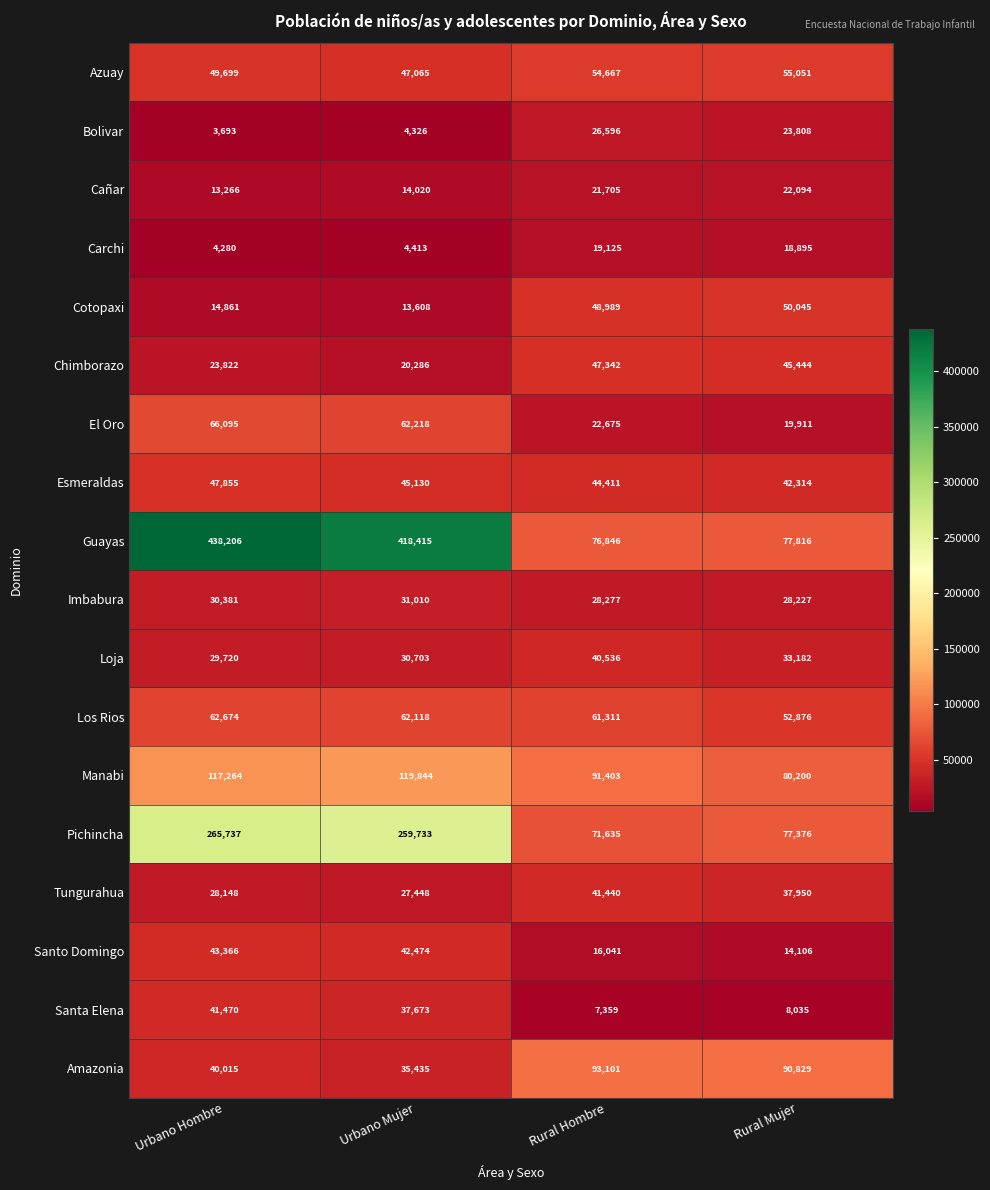

At which category is the sum across all series the highest?

Urbano Hombre